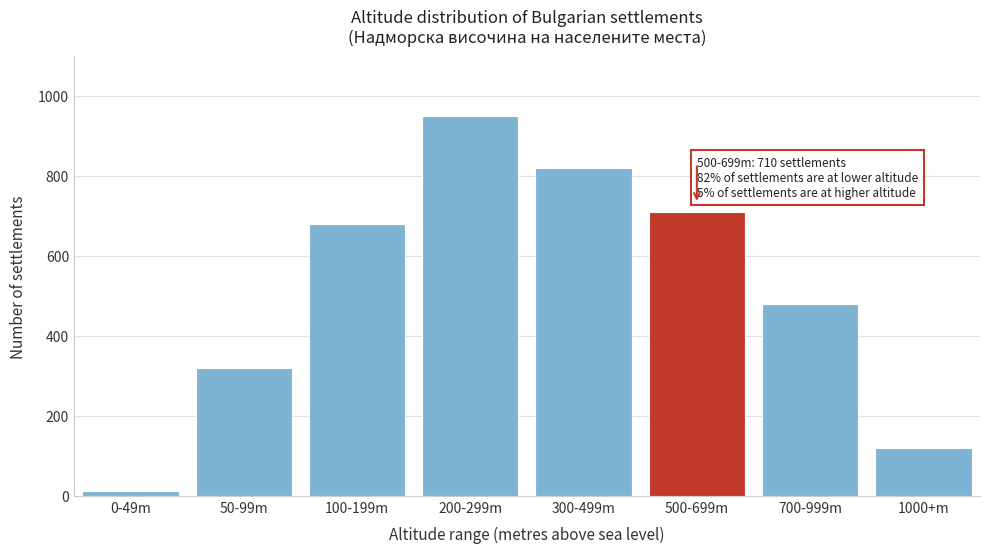

Reading left to right, extract all data points from this chart.

12	320	680	950	820	710	480	120